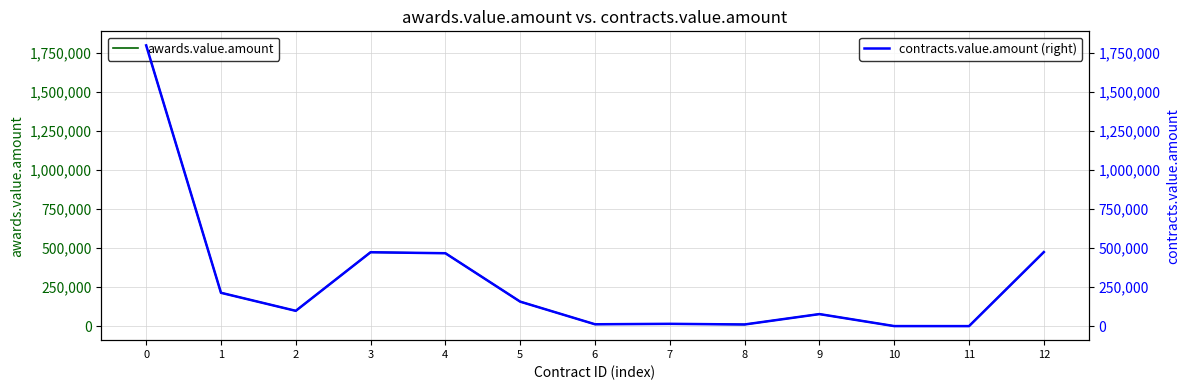

What is the difference between the second highest and minimum values in the contracts.value.amount (right) series?

473883.0